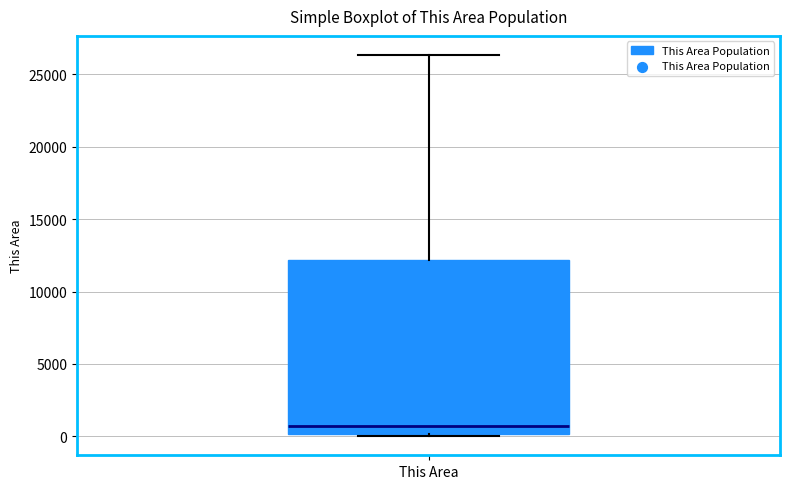

Read this box plot against the y-axis: the position of the median line, the range covered by the box, and the ends of both whiskers. The values are not printed on the chart, so give them approximately, as read against the axis.

median 500, box 0 to 12000, whiskers 0 (just below the box's lower edge) to 26500